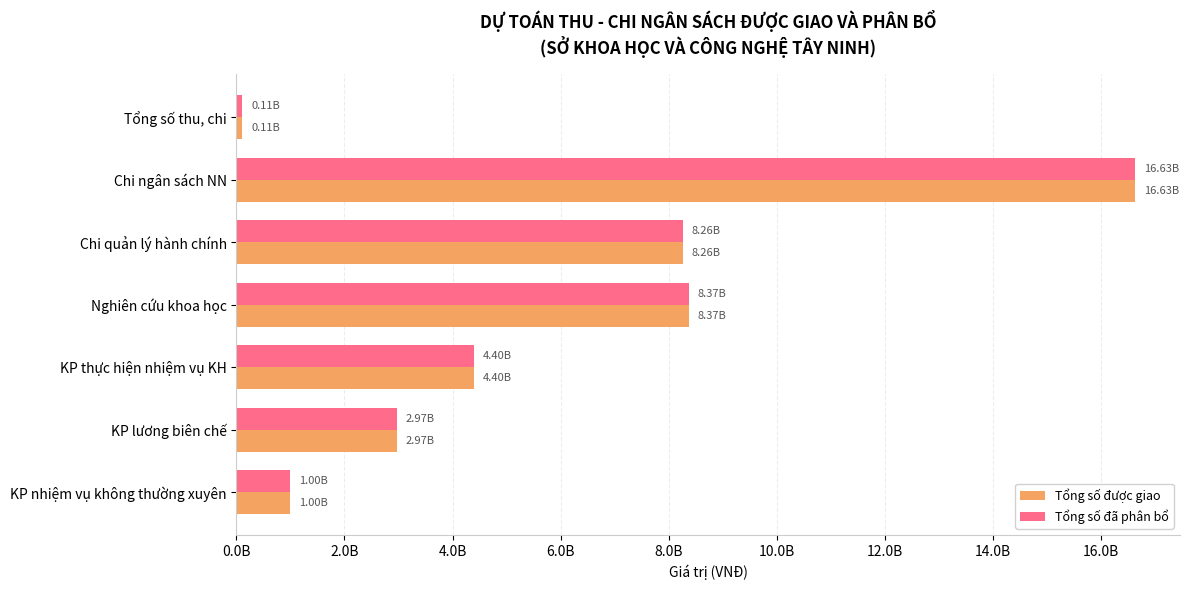

Which series has the largest total across all categories?

Tổng số được giao